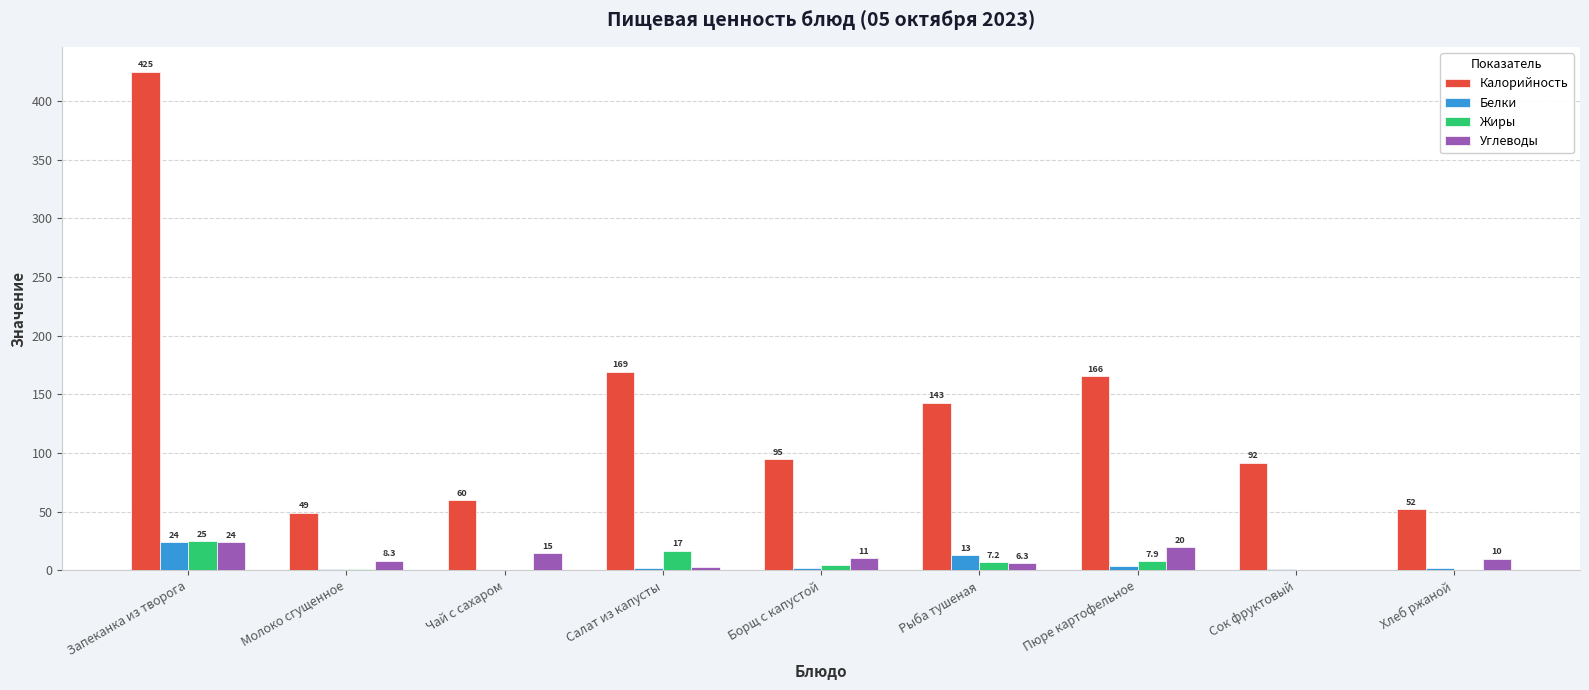

Is the value of Калорийность at Молоко сгущенное greater than the value of Углеводы at Хлеб ржаной?

Yes